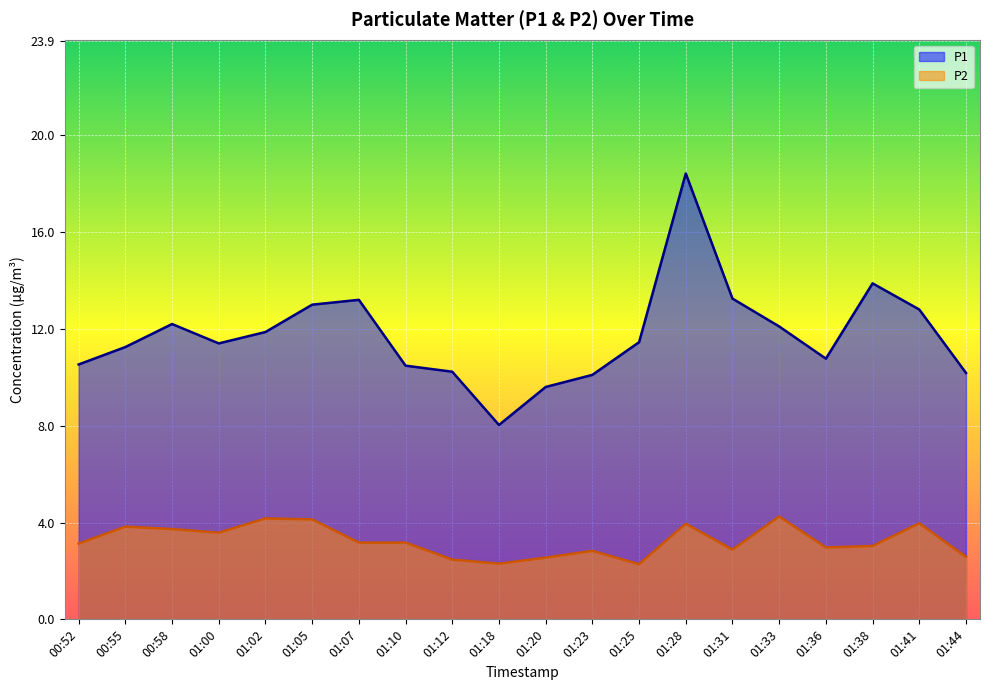

What is the label of the 1st point from the right?

01:44